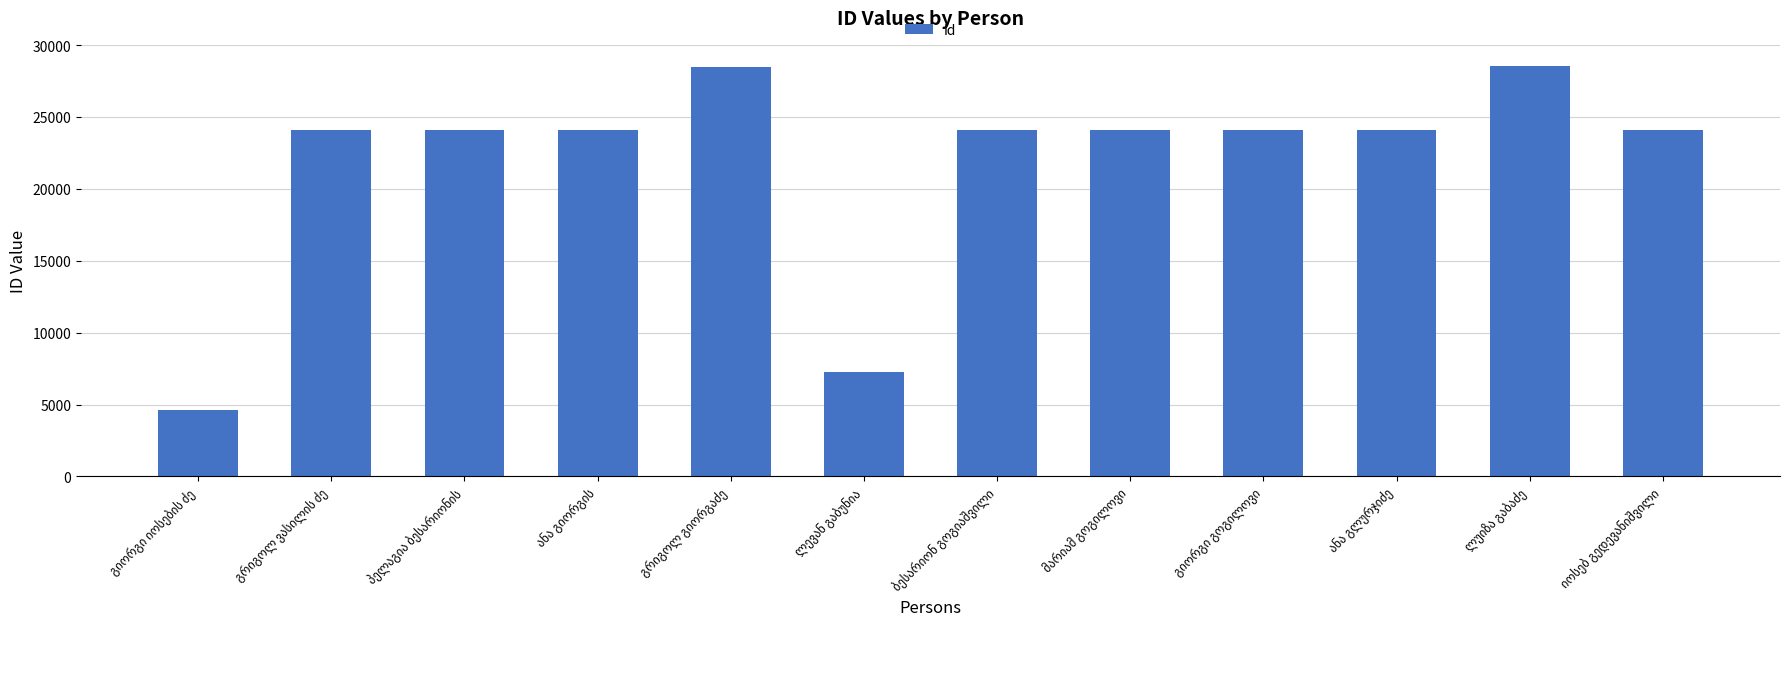

What is the difference between the second highest and second lowest values?

21211